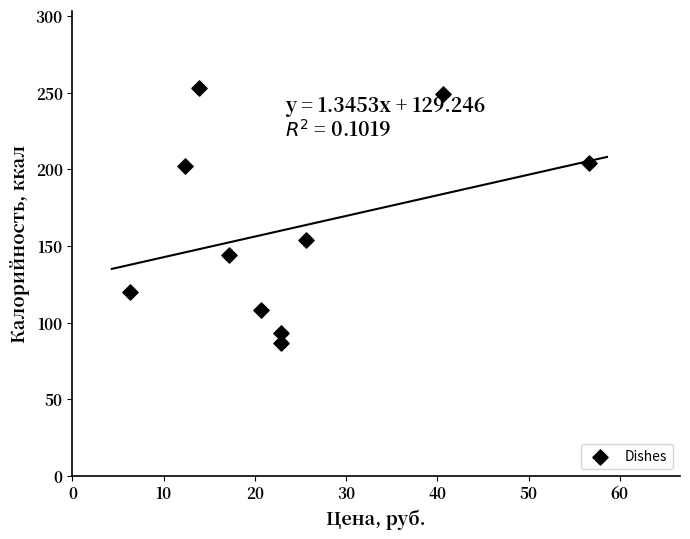

What is the range of Y values (max minus min)?

166